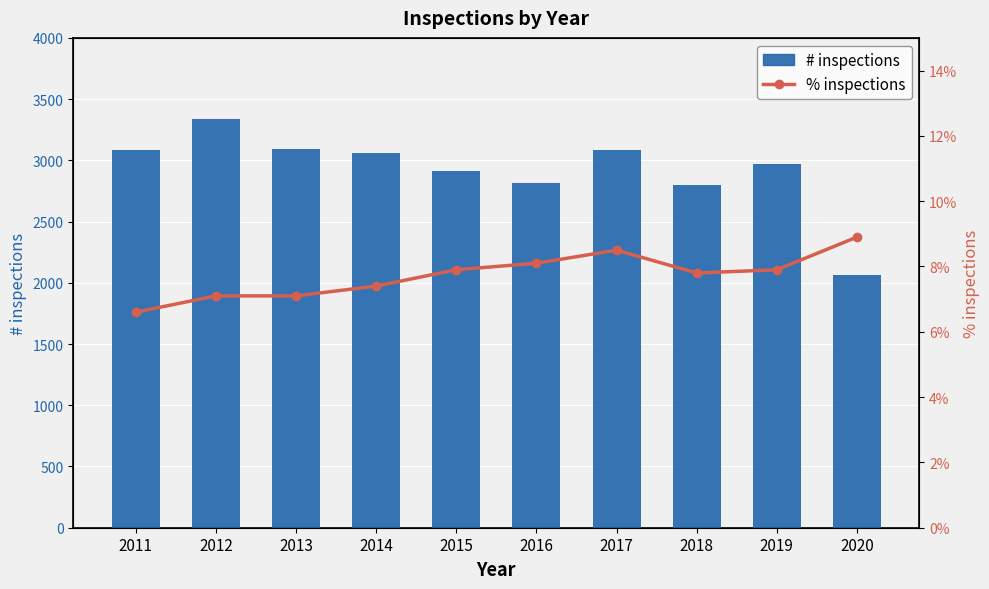

Which category has the lowest value in the % inspections series?

2011